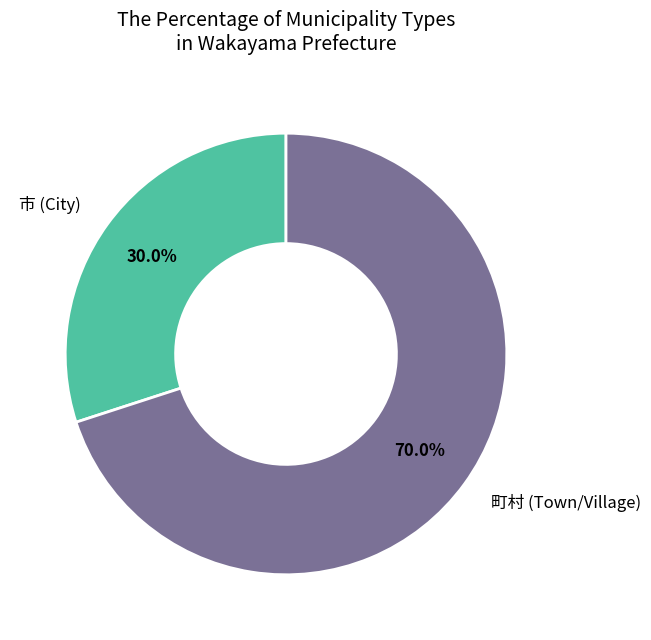

Is 市 (City) the majority of the pie?

No